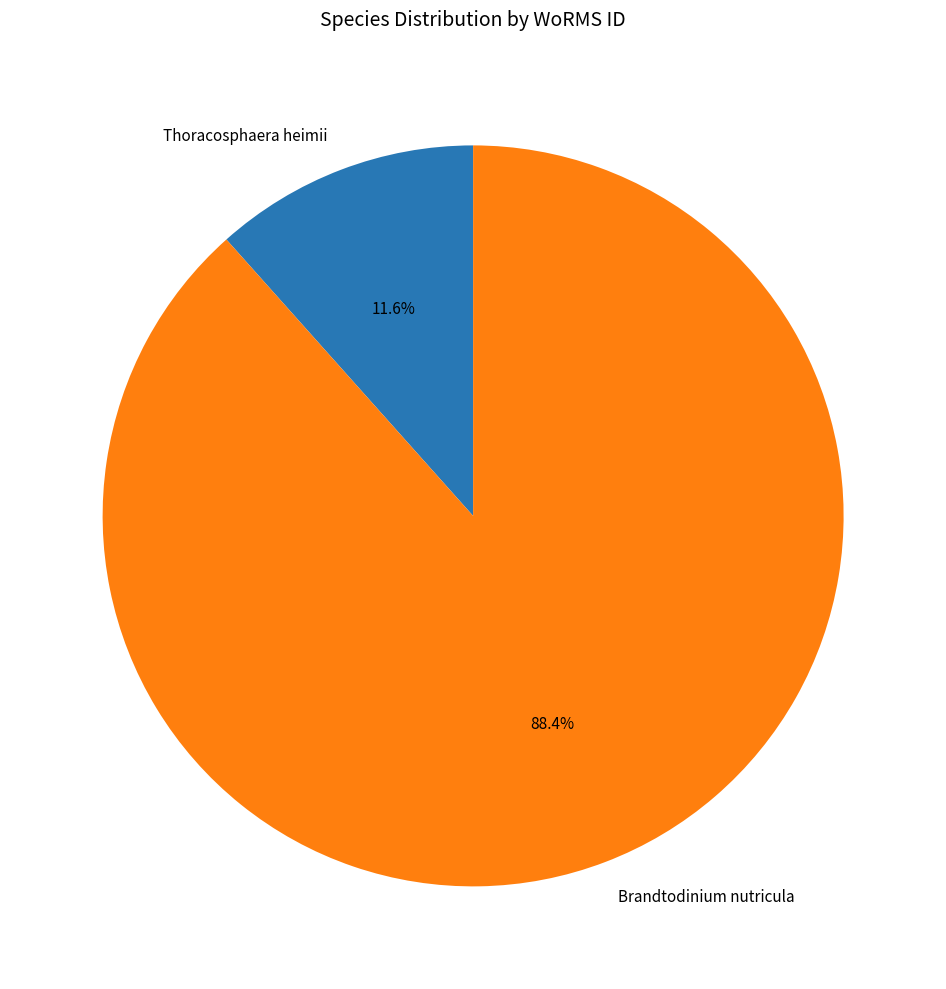

Which has a higher value, Brandtodinium nutricula or Thoracosphaera heimii?

Brandtodinium nutricula